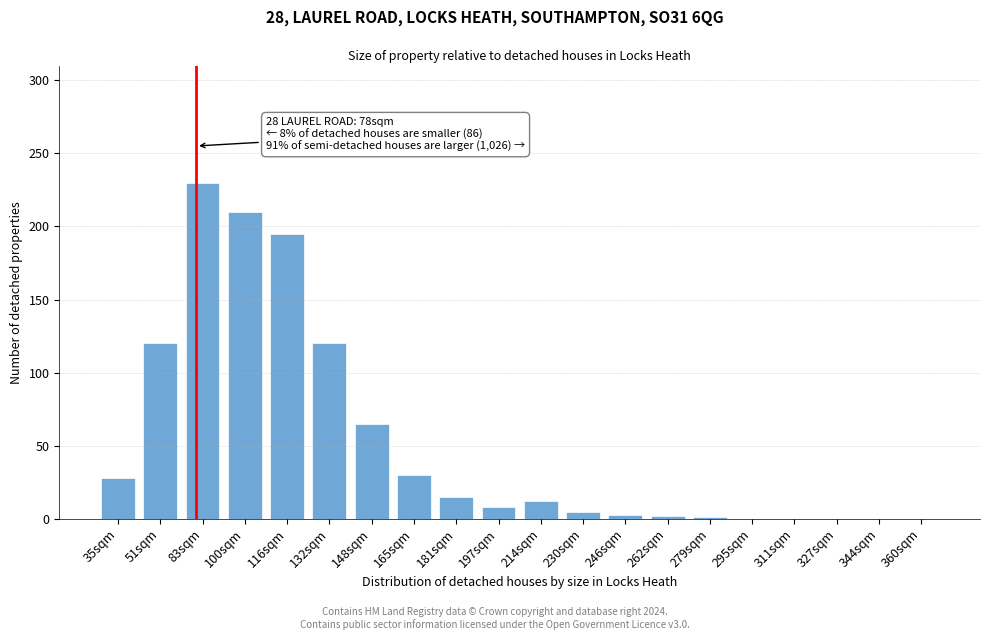

Approximately how many times larger is the value at 132sqm compared to 116sqm?

0.6